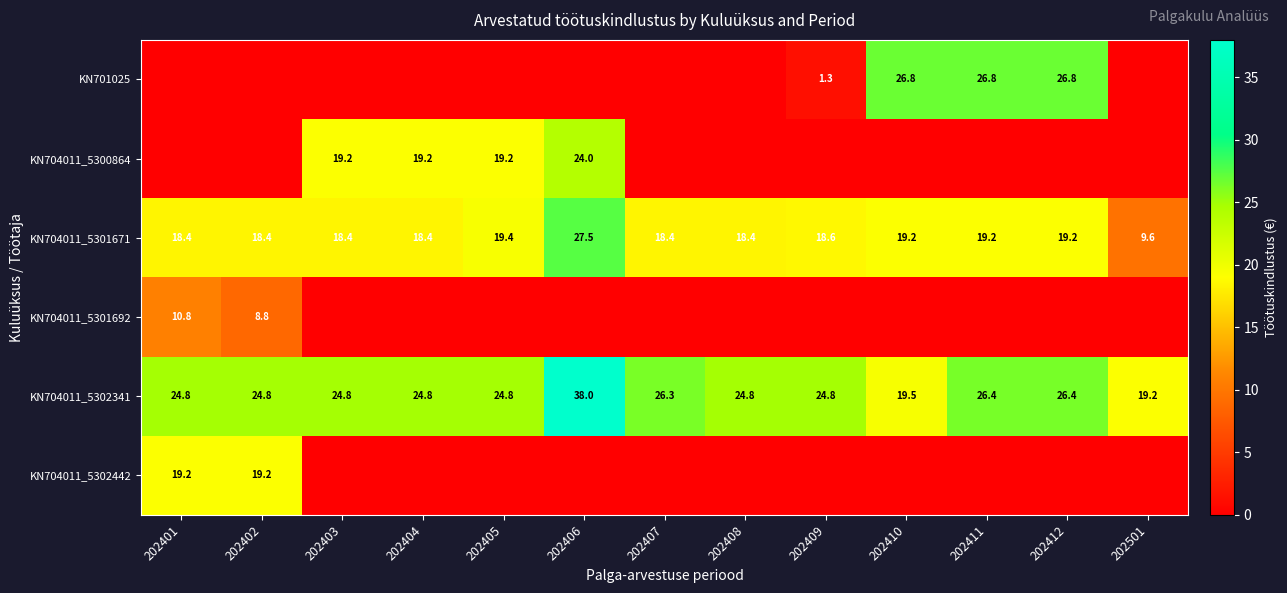

What is the difference between the maximum and minimum values in the KN704011_5302341 series?

18.8